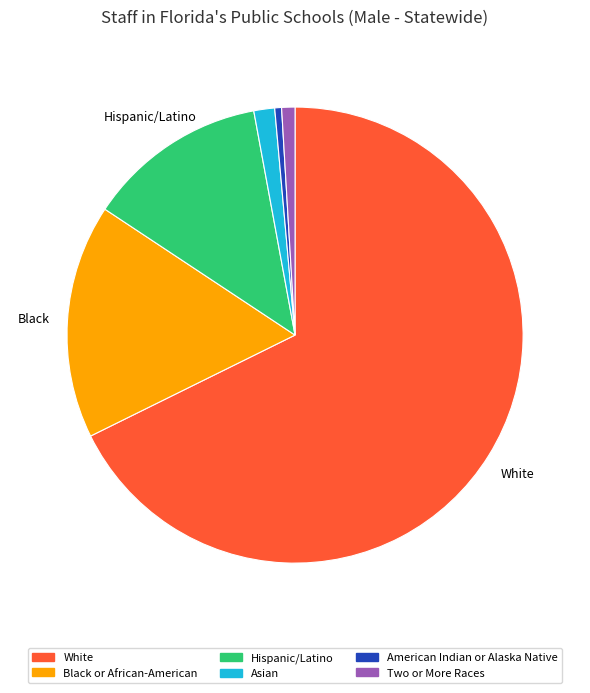

Combined, do American Indian or Alaska Native and White account for over 50%?

Yes